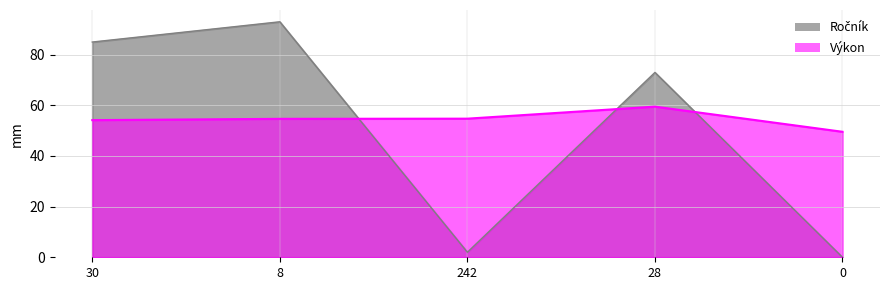

What are all the series names shown in the legend?

Ročník, Výkon